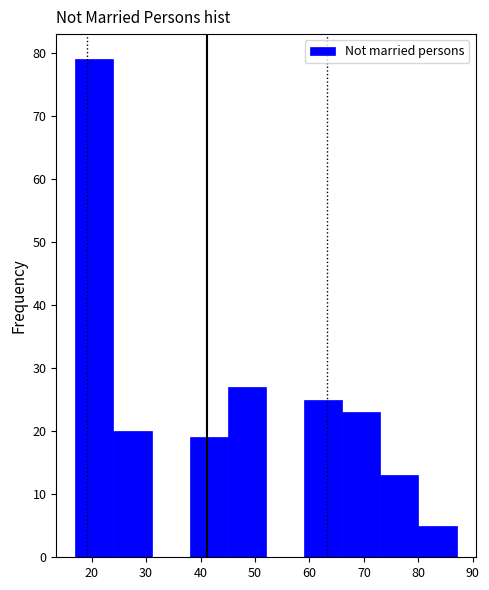

Reading left to right, list every bar in this chart as the range it spans on the x-axis followed by its height. The values are not printed on the chart, so give them approximately, as read against the axis.

17 to 24: 79
24 to 31: 20
31 to 38: 0
38 to 45: 19
45 to 52: 27
52 to 59: 0
59 to 66: 25
66 to 73: 23
73 to 80: 13
80 to 87: 5